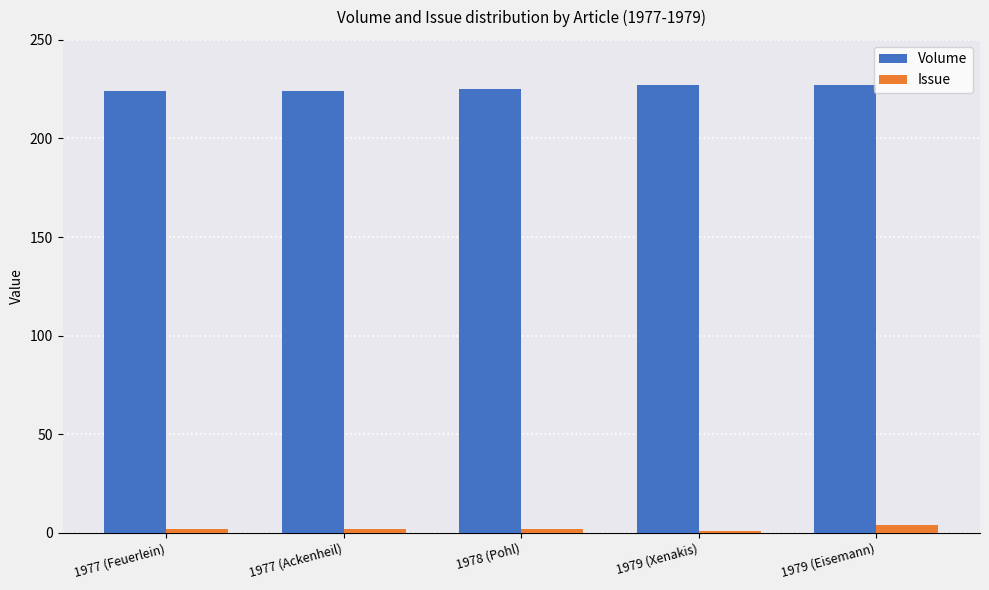

What is the smallest value displayed?

1